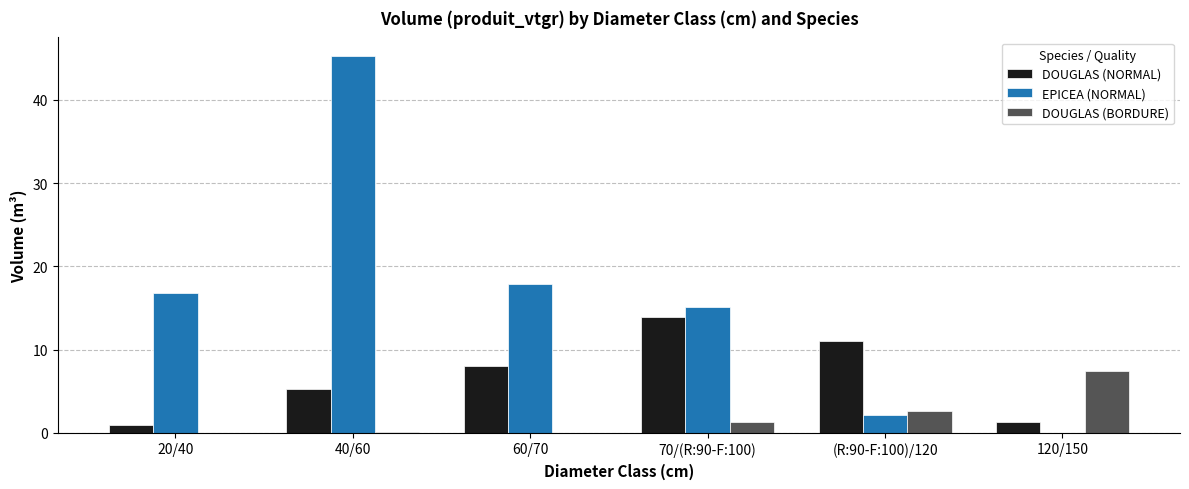

What is the difference between the EPICEA (NORMAL) values at 60/70 and 40/60?

27.4